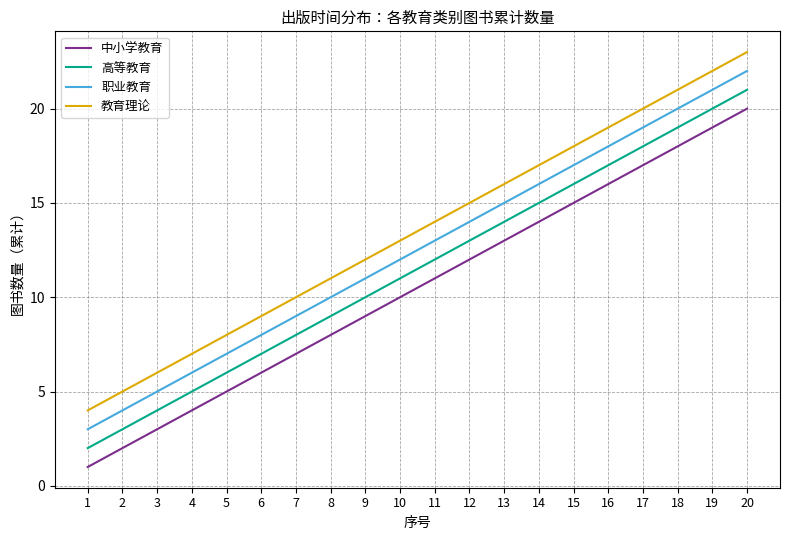

What is the sum of the 中小学教育 values at 6 and 7?

13